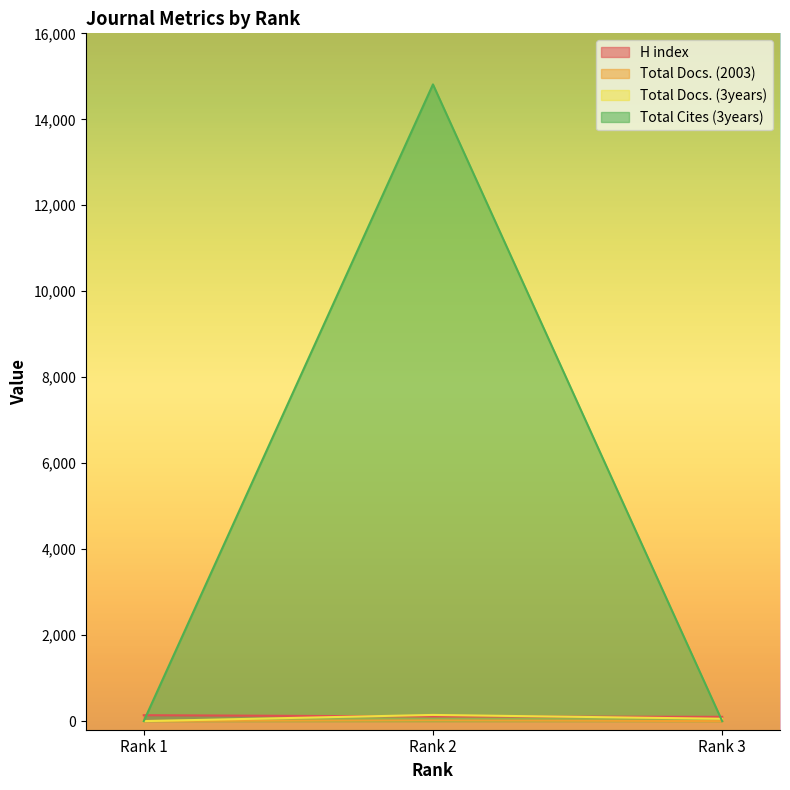

What is the value of the H index point at the 1st from the left?

138